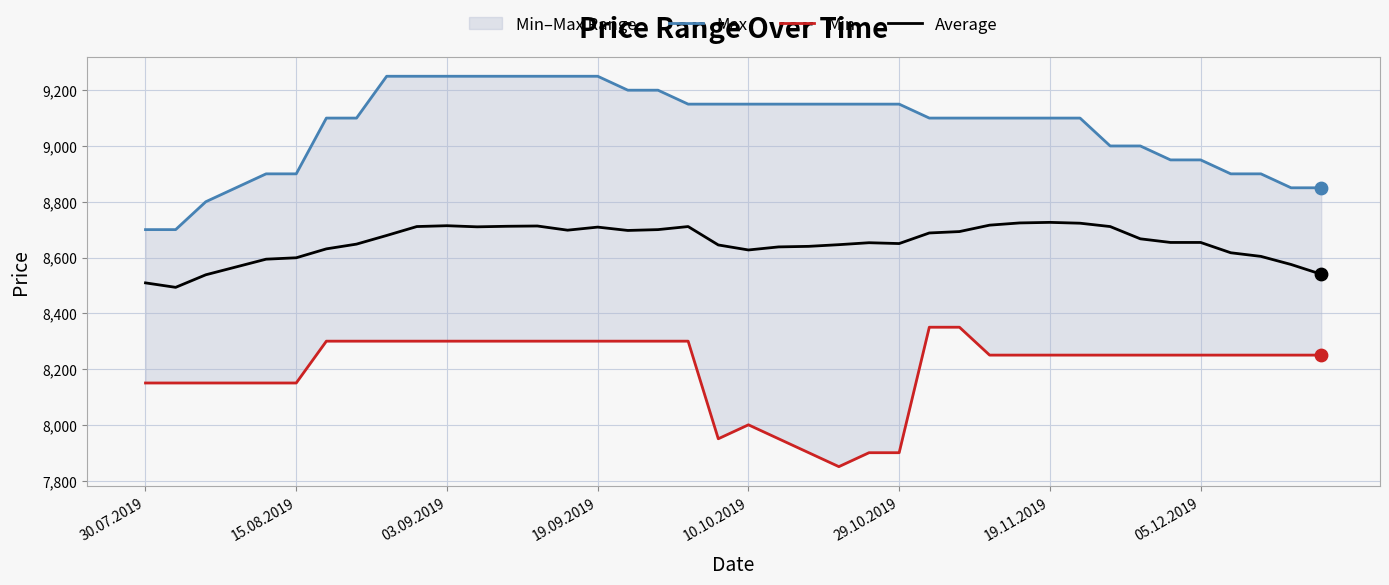

Which series contains the highest Y value?

Max